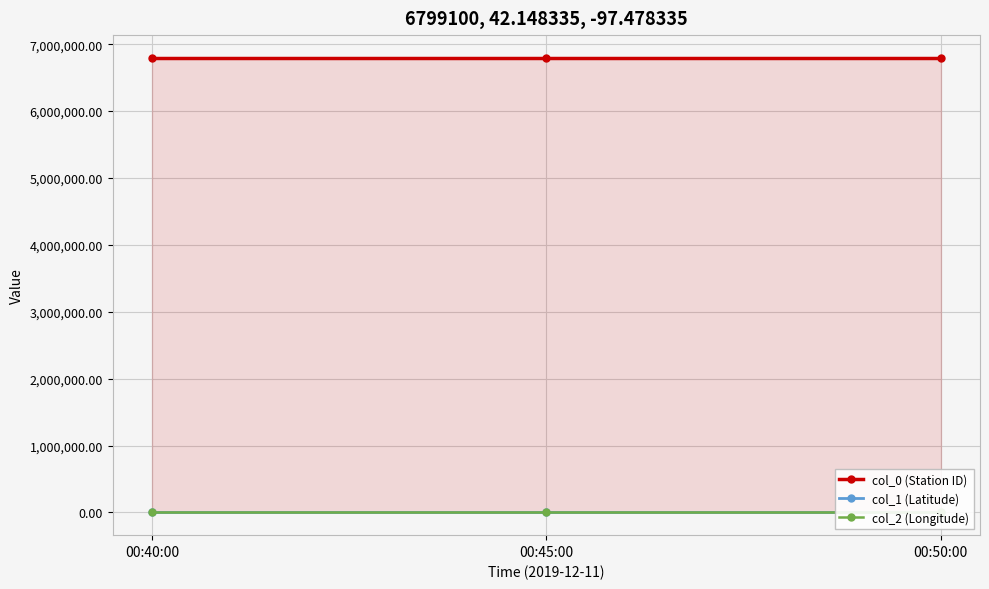

At how many categories does at least one series exceed 6739004?

3